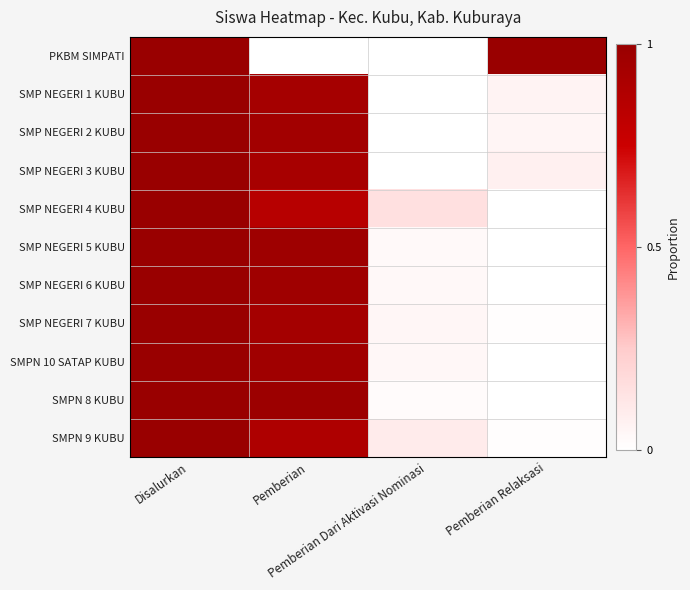

Reading left to right, extract all data points from this chart.

PKBM SIMPATI: Disalurkan=1.0	Pemberian=0.0	Pemberian Dari Aktivasi Nominasi=0.0	Pemberian Relaksasi=1.0
SMP NEGERI 1 KUBU: Disalurkan=1.0	Pemberian=0.9	Pemberian Dari Aktivasi Nominasi=0.0	Pemberian Relaksasi=0.1
SMP NEGERI 2 KUBU: Disalurkan=1.0	Pemberian=1.0	Pemberian Dari Aktivasi Nominasi=0.0	Pemberian Relaksasi=0.0
SMP NEGERI 3 KUBU: Disalurkan=1.0	Pemberian=0.9	Pemberian Dari Aktivasi Nominasi=0.0	Pemberian Relaksasi=0.1
SMP NEGERI 4 KUBU: Disalurkan=1.0	Pemberian=0.9	Pemberian Dari Aktivasi Nominasi=0.1	Pemberian Relaksasi=0.0
SMP NEGERI 5 KUBU: Disalurkan=1.0	Pemberian=1.0	Pemberian Dari Aktivasi Nominasi=0.0	Pemberian Relaksasi=0.0
SMP NEGERI 6 KUBU: Disalurkan=1.0	Pemberian=1.0	Pemberian Dari Aktivasi Nominasi=0.0	Pemberian Relaksasi=0.0
SMP NEGERI 7 KUBU: Disalurkan=1.0	Pemberian=0.9	Pemberian Dari Aktivasi Nominasi=0.0	Pemberian Relaksasi=0.0
SMPN 10 SATAP KUBU: Disalurkan=1.0	Pemberian=1.0	Pemberian Dari Aktivasi Nominasi=0.0	Pemberian Relaksasi=0.0
SMPN 8 KUBU: Disalurkan=1.0	Pemberian=1.0	Pemberian Dari Aktivasi Nominasi=0.0	Pemberian Relaksasi=0.0
SMPN 9 KUBU: Disalurkan=1.0	Pemberian=0.9	Pemberian Dari Aktivasi Nominasi=0.1	Pemberian Relaksasi=0.0